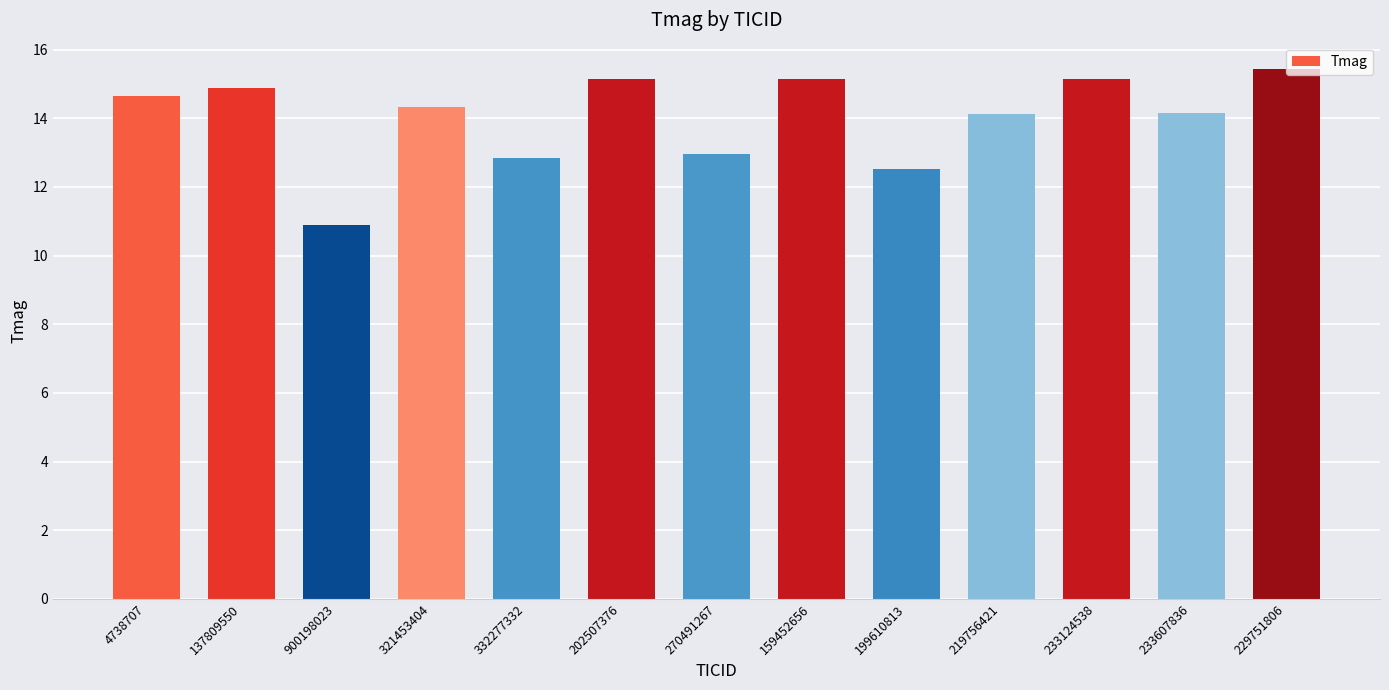

Does the chart contain any negative values?

No